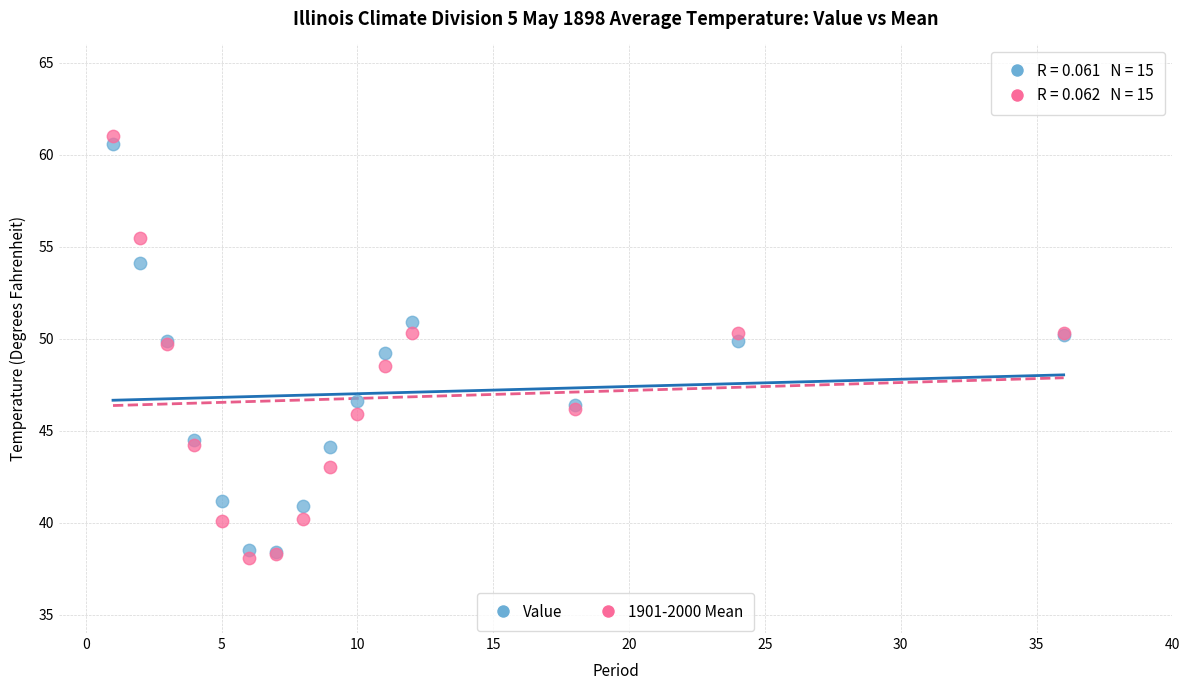

What are all the series names shown in the legend?

Value, 1901-2000 Mean